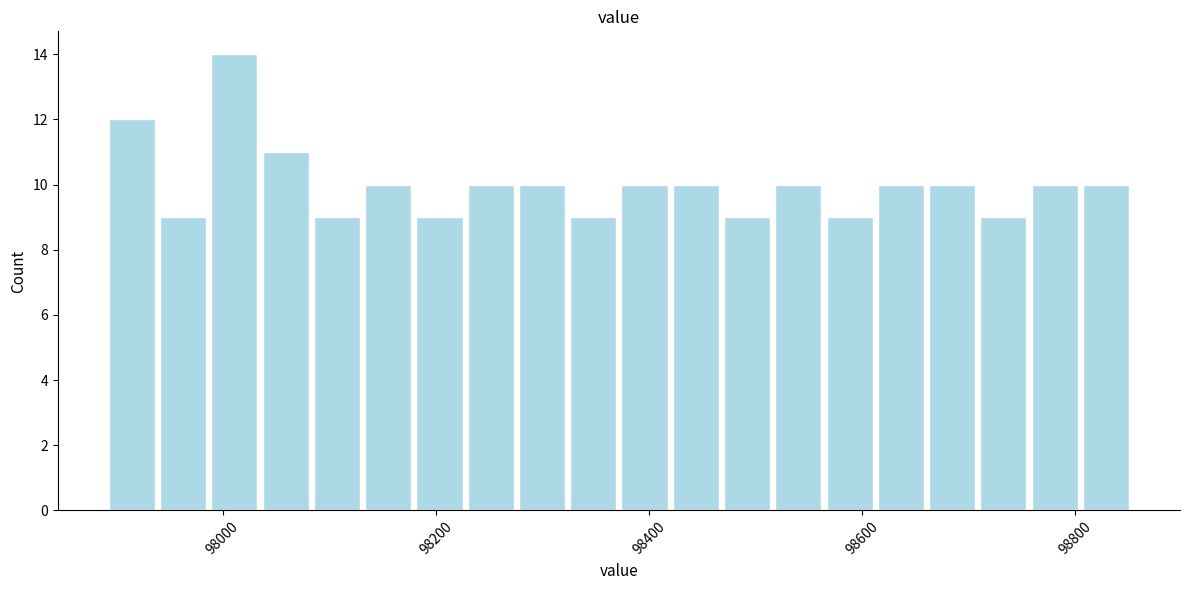

Read against the x-axis, roughly where is the centre of the tallest bar?

98020